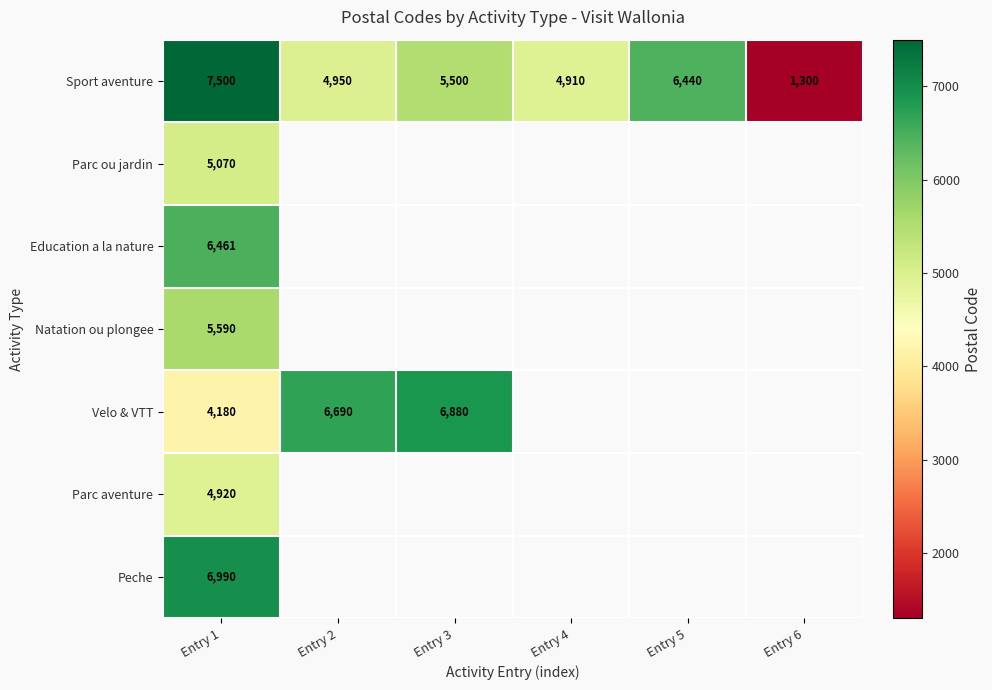

True or false: Sport aventure has a value of 1934 at Entry 6.

False